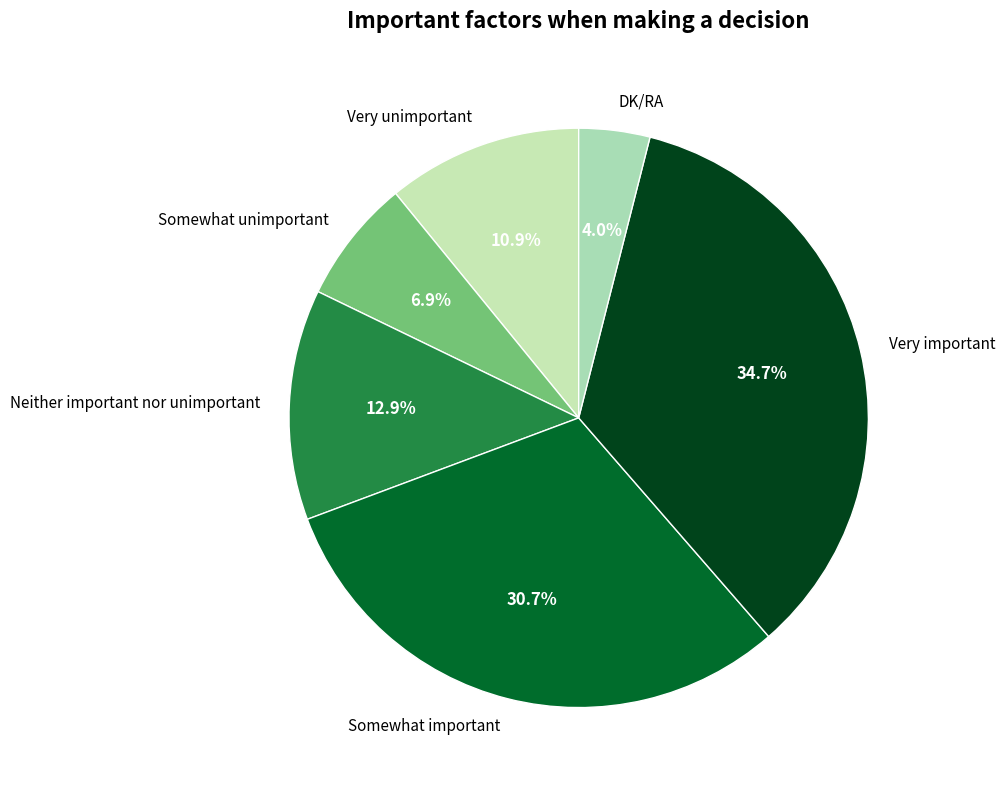

To the nearest percent, what percentage of the pie is Somewhat important?

31%